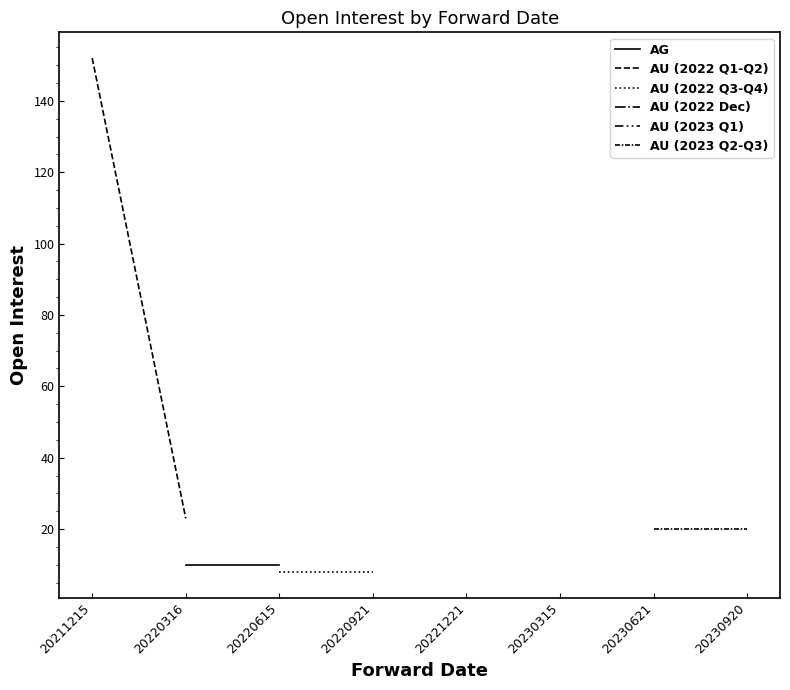

What is the maximum value shown in the chart?

152